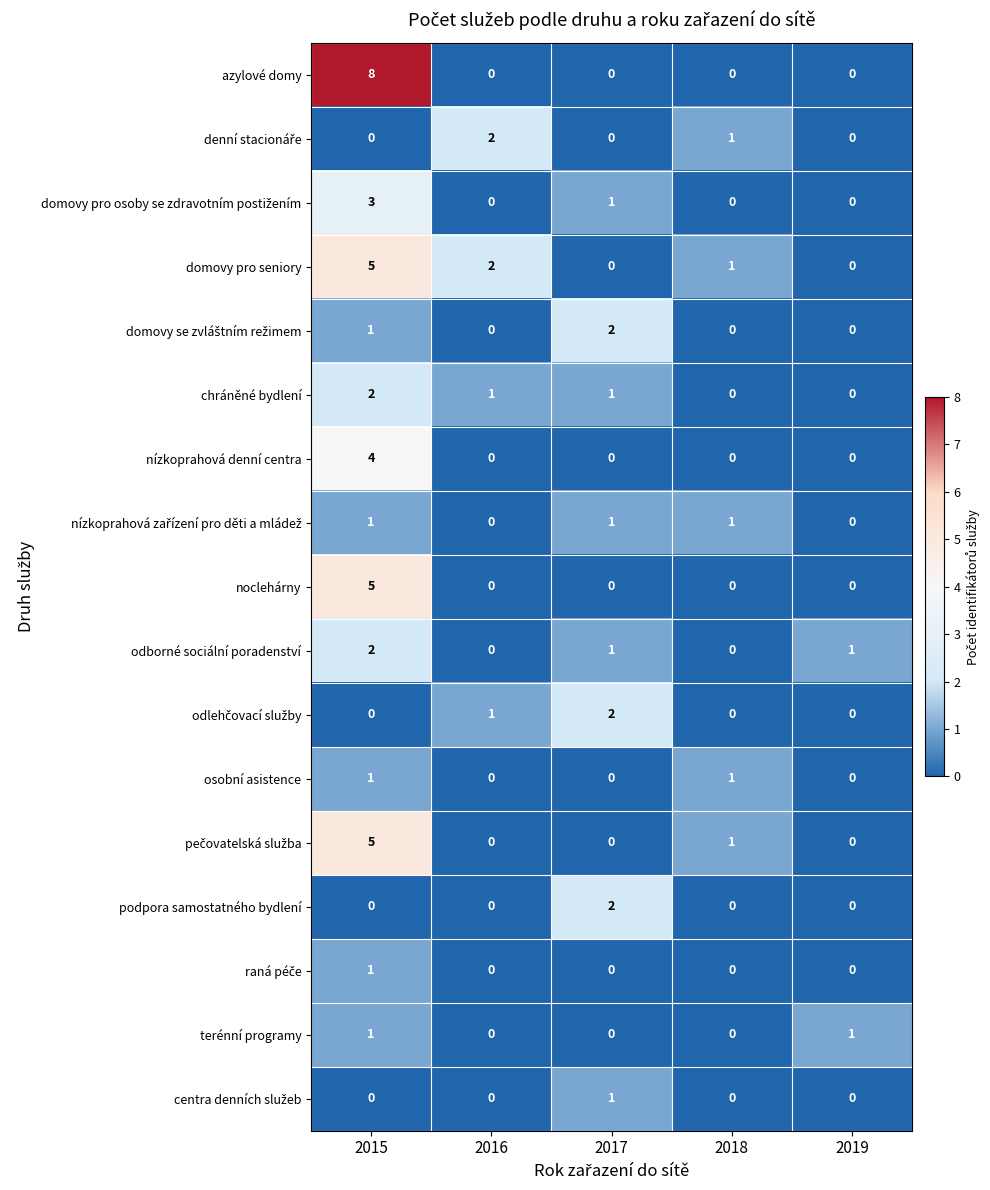

True or false: odborné sociální poradenství has a value of 0 at 2019.

False